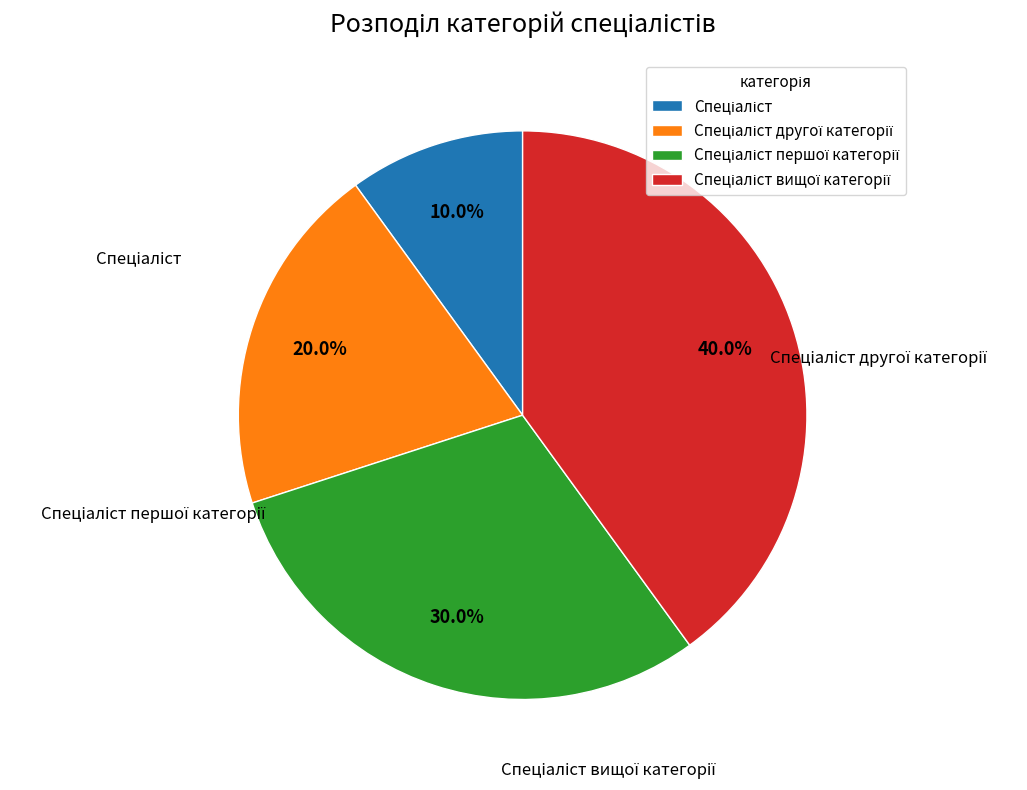

Is there any slice that represents more than half of the pie?

No